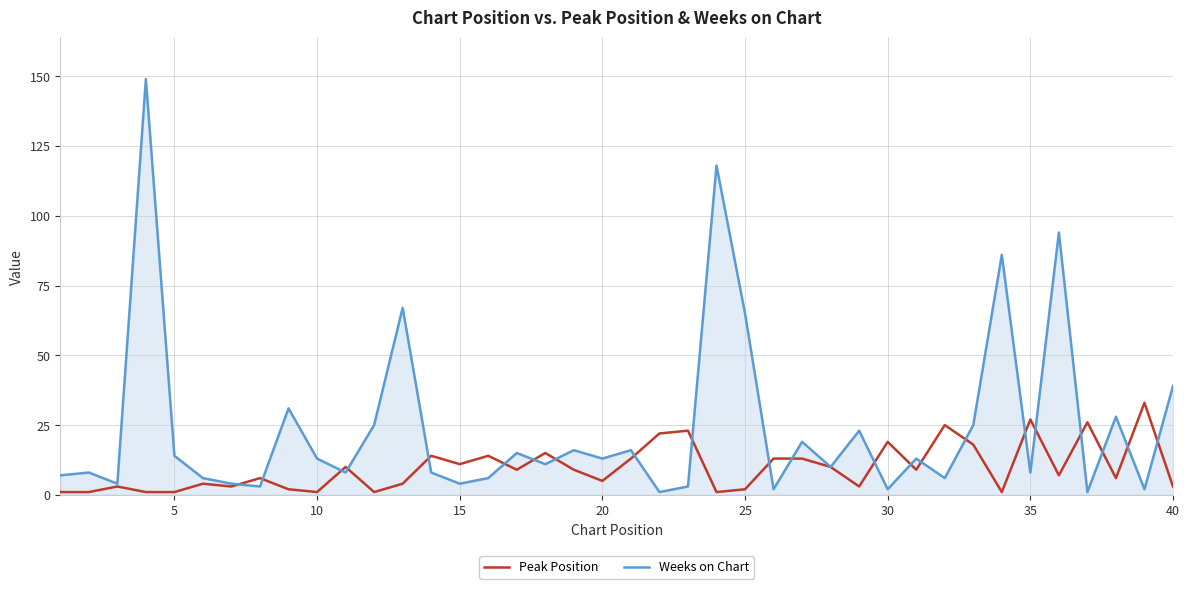

List the series in order of their overall mean, highest first.

Weeks on Chart, Peak Position